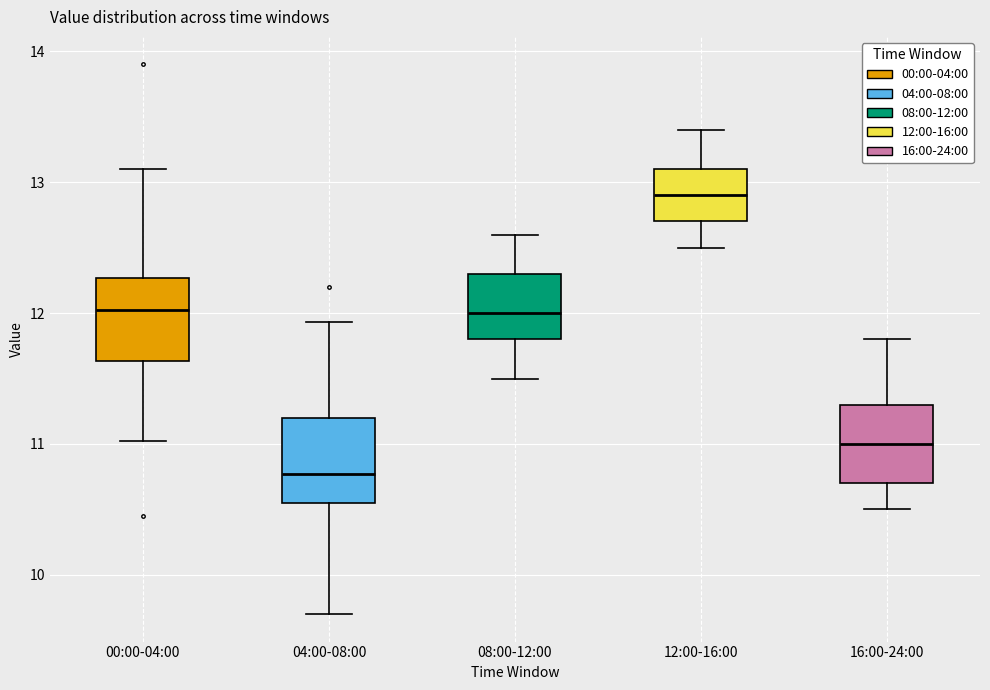

Reading left to right, read every box against the y-axis: the position of its median line, the range the box covers, and the ends of its whiskers. The values are not printed on the chart, so give them approximately, as read against the axis.

00:00-04:00: median 12.0, box 11.6 to 12.3, whiskers 11.0 to 13.1
04:00-08:00: median 10.8, box 10.6 to 11.2, whiskers 9.7 to 11.9
08:00-12:00: median 12.0, box 11.8 to 12.3, whiskers 11.5 to 12.6
12:00-16:00: median 12.9, box 12.7 to 13.1, whiskers 12.5 to 13.4
16:00-24:00: median 11.0, box 10.7 to 11.3, whiskers 10.5 to 11.8